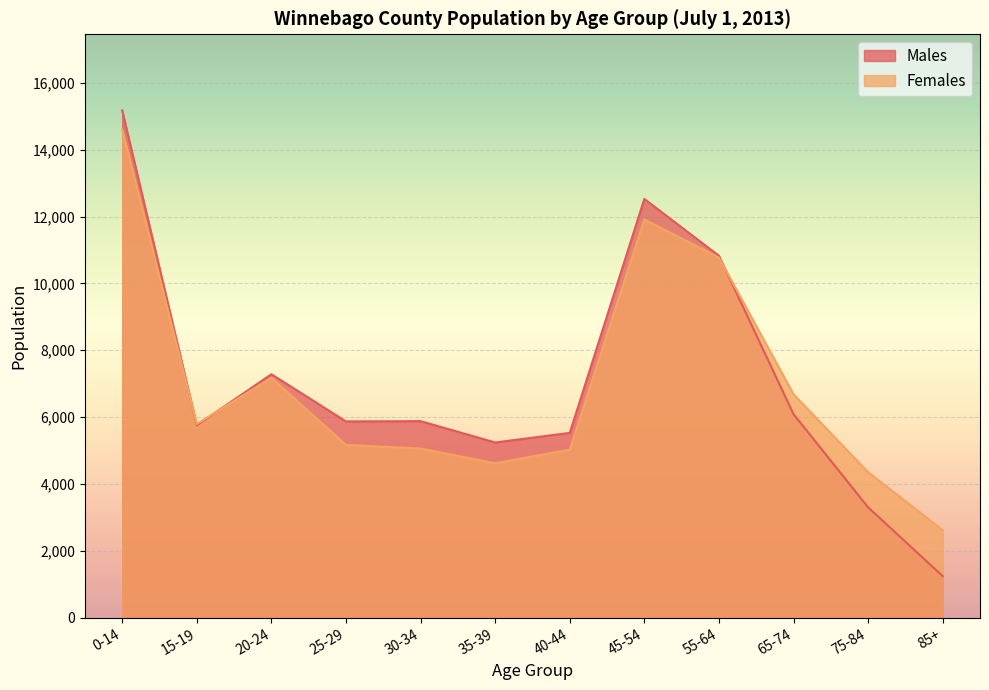

True or false: Males has a value of 1245 at 85+.

True